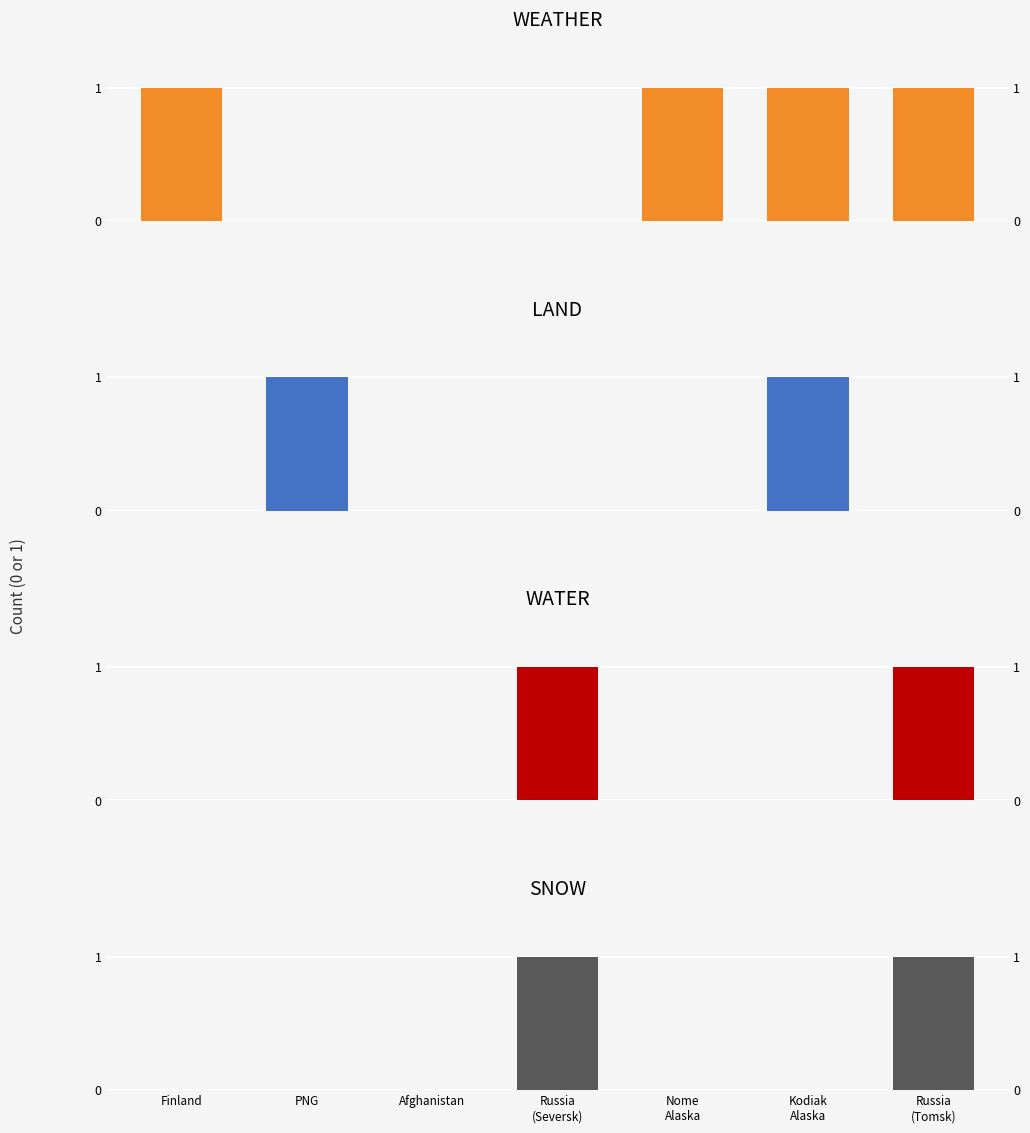

Reading left to right, transcribe all the data shown in this chart.

WEATHER: Finland=1	PNG=0	Afghanistan=0	Russia
(Seversk)=0	Nome
Alaska=1	Kodiak
Alaska=1	Russia
(Tomsk)=1
LAND: Finland=0	PNG=1	Afghanistan=0	Russia
(Seversk)=0	Nome
Alaska=0	Kodiak
Alaska=1	Russia
(Tomsk)=0
WATER: Finland=0	PNG=0	Afghanistan=0	Russia
(Seversk)=1	Nome
Alaska=0	Kodiak
Alaska=0	Russia
(Tomsk)=1
SNOW: Finland=0	PNG=0	Afghanistan=0	Russia
(Seversk)=1	Nome
Alaska=0	Kodiak
Alaska=0	Russia
(Tomsk)=1